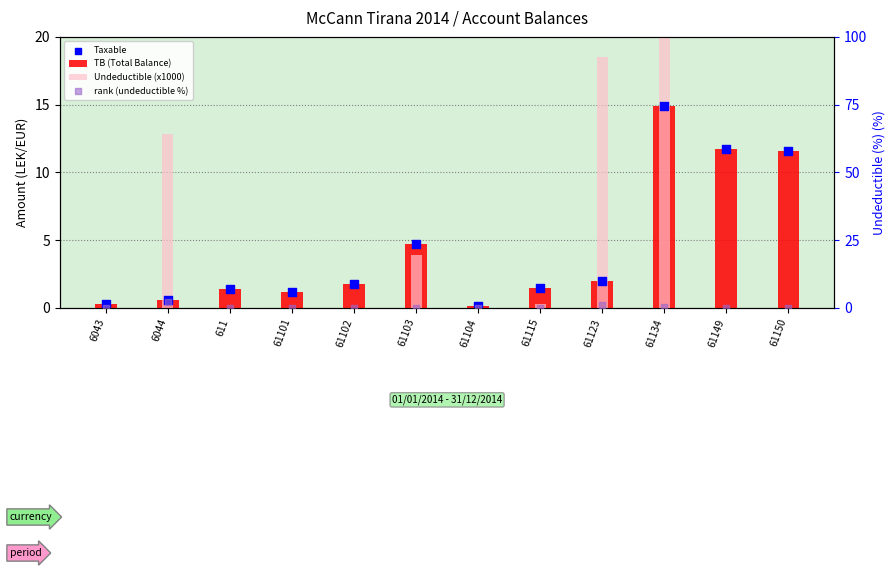

Is the value of rank (undeductible %) at 61102 greater than the value of TB (Total Balance) at 61104?

No